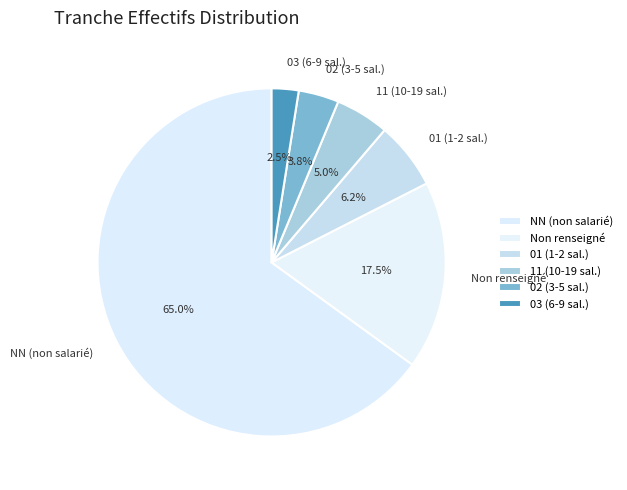

Does any single category account for the majority?

Yes